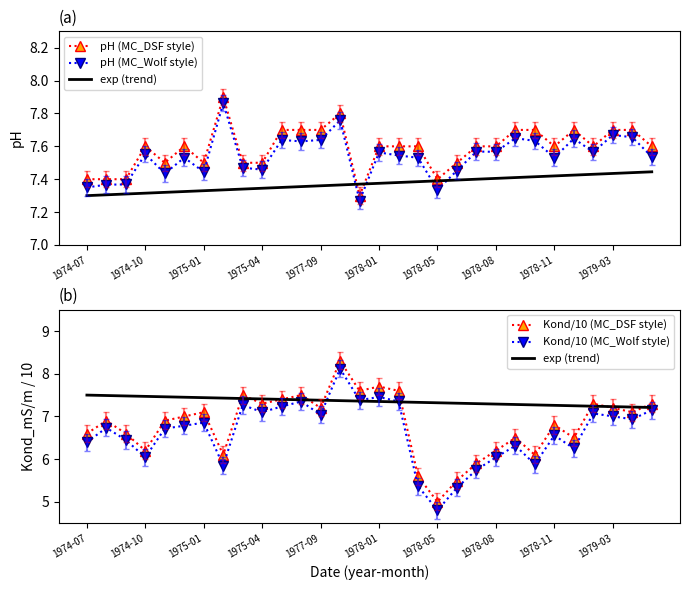

Is this an area chart (filled region under the line)?

No